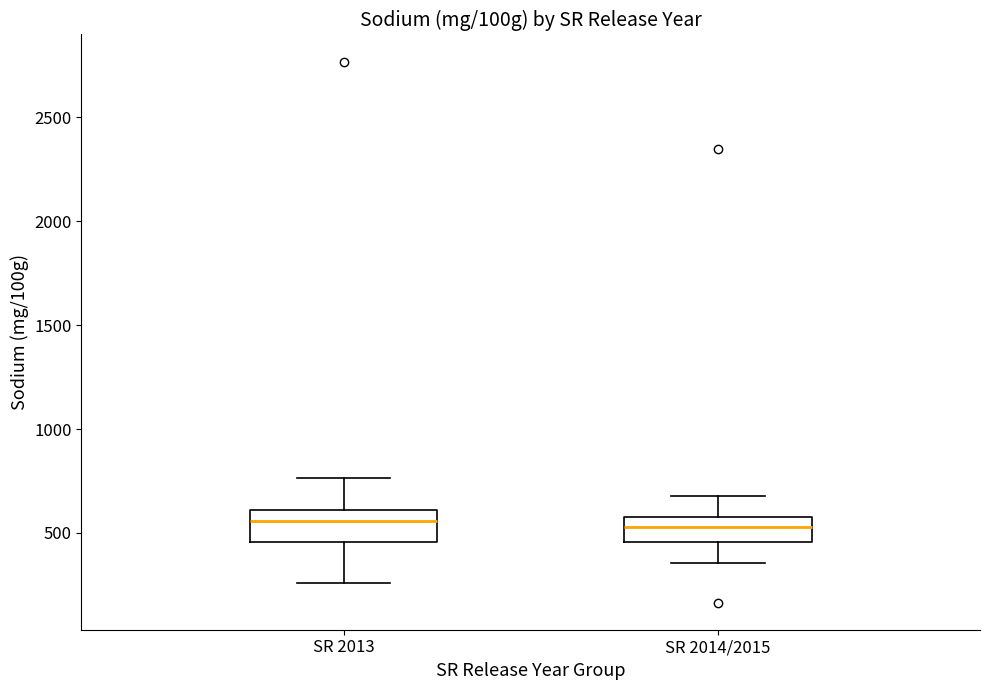

Reading left to right, transcribe this box plot: for each box, give where its median line is, the range the box spans, and where its two whiskers end, as read against the y-axis. The values are not printed on the chart, so give them approximately, as read against the axis.

SR 2013: median 550, box 450 to 600, whiskers 250 to 750
SR 2014/2015: median 550 (inside the box), box 450 to 550, whiskers 350 to 700